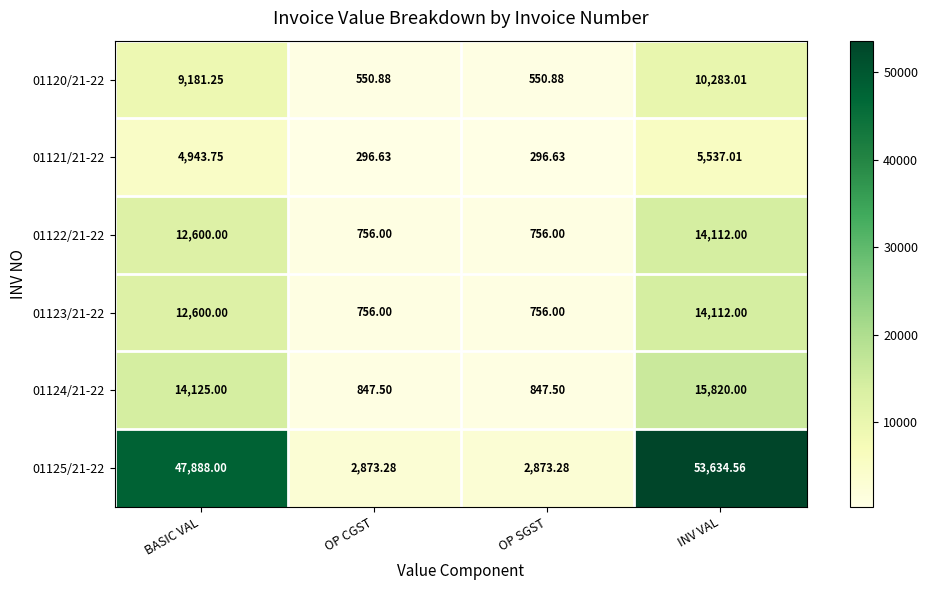

Where is 01120/21-22 nearest to the value 5416?

BASIC VAL